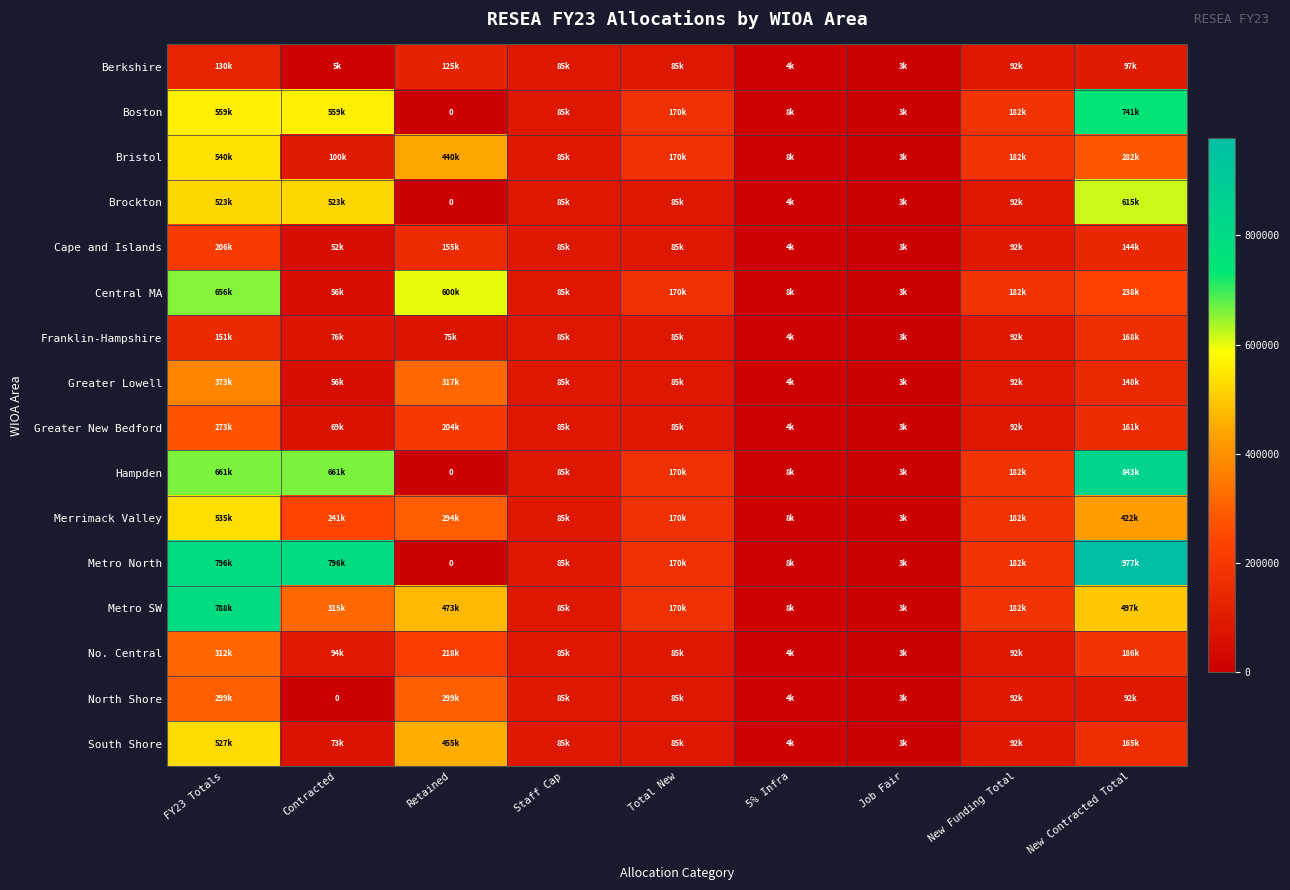

At which category is the sum across all series the highest?

FY23 Totals